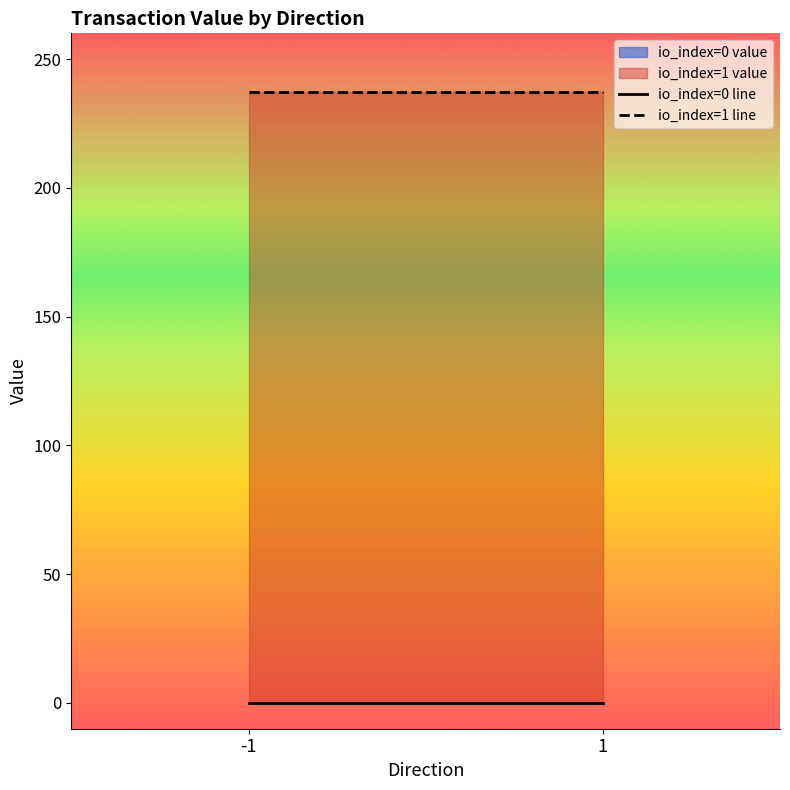

Reading left to right, transcribe all the data shown in this chart.

io_index=0 line: 0.1	0.1
io_index=1 line: 237.1	237.1